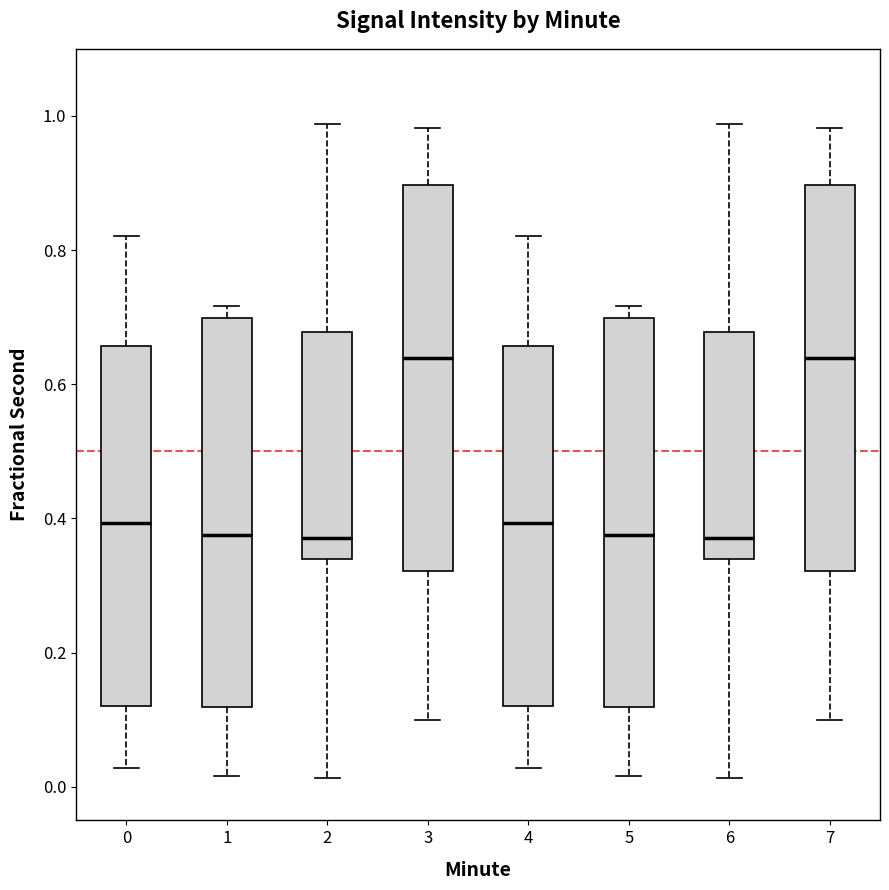

Reading left to right, read every box against the y-axis: the position of its median line, the range the box covers, and the ends of its whiskers. The values are not printed on the chart, so give them approximately, as read against the axis.

0: median 0.40, box 0.12 to 0.66, whiskers 0.02 to 0.82
1: median 0.38, box 0.12 to 0.70, whiskers 0.02 to 0.72
2: median 0.38, box 0.34 to 0.68, whiskers 0.02 to 0.98
3: median 0.64, box 0.32 to 0.90, whiskers 0.10 to 0.98
4: median 0.40, box 0.12 to 0.66, whiskers 0.02 to 0.82
5: median 0.38, box 0.12 to 0.70, whiskers 0.02 to 0.72
6: median 0.38, box 0.34 to 0.68, whiskers 0.02 to 0.98
7: median 0.64, box 0.32 to 0.90, whiskers 0.10 to 0.98